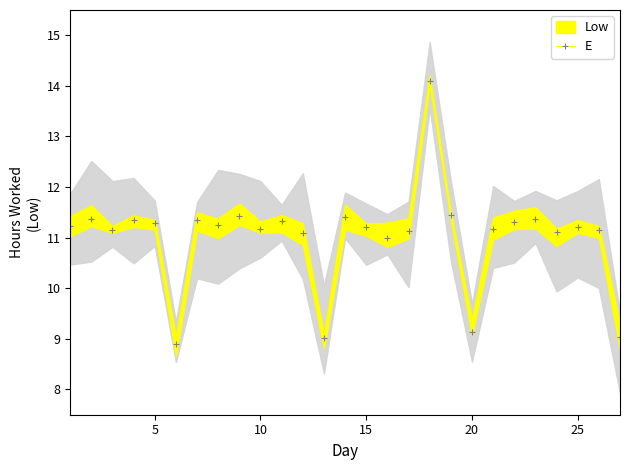

What is the maximum value for E?

14.1